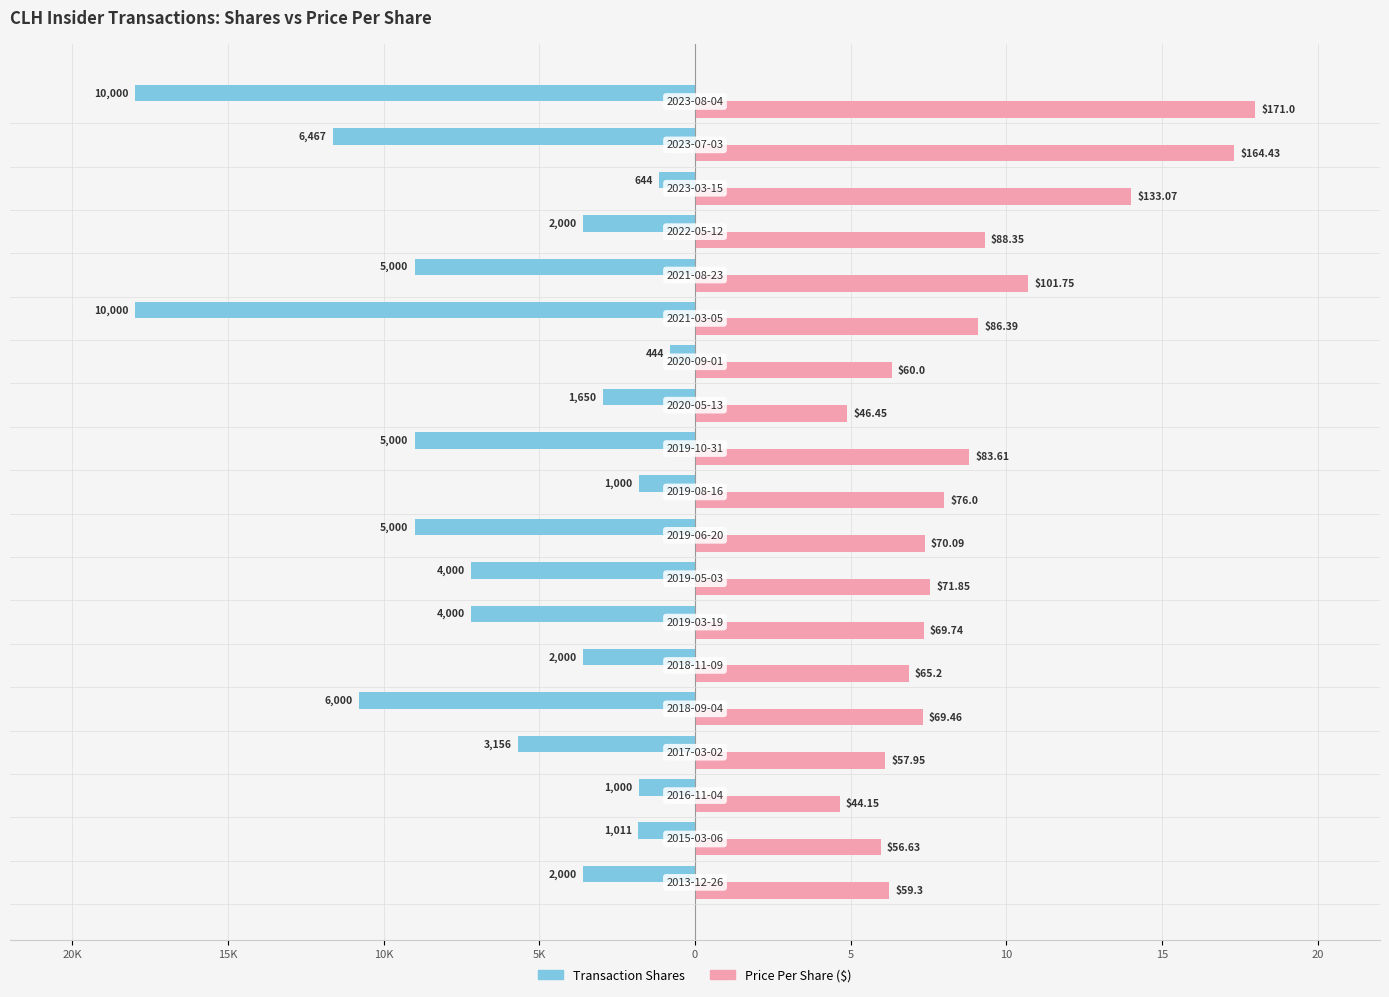

Is it true that transactionPricePerShare equals 9.0 at 17?

False